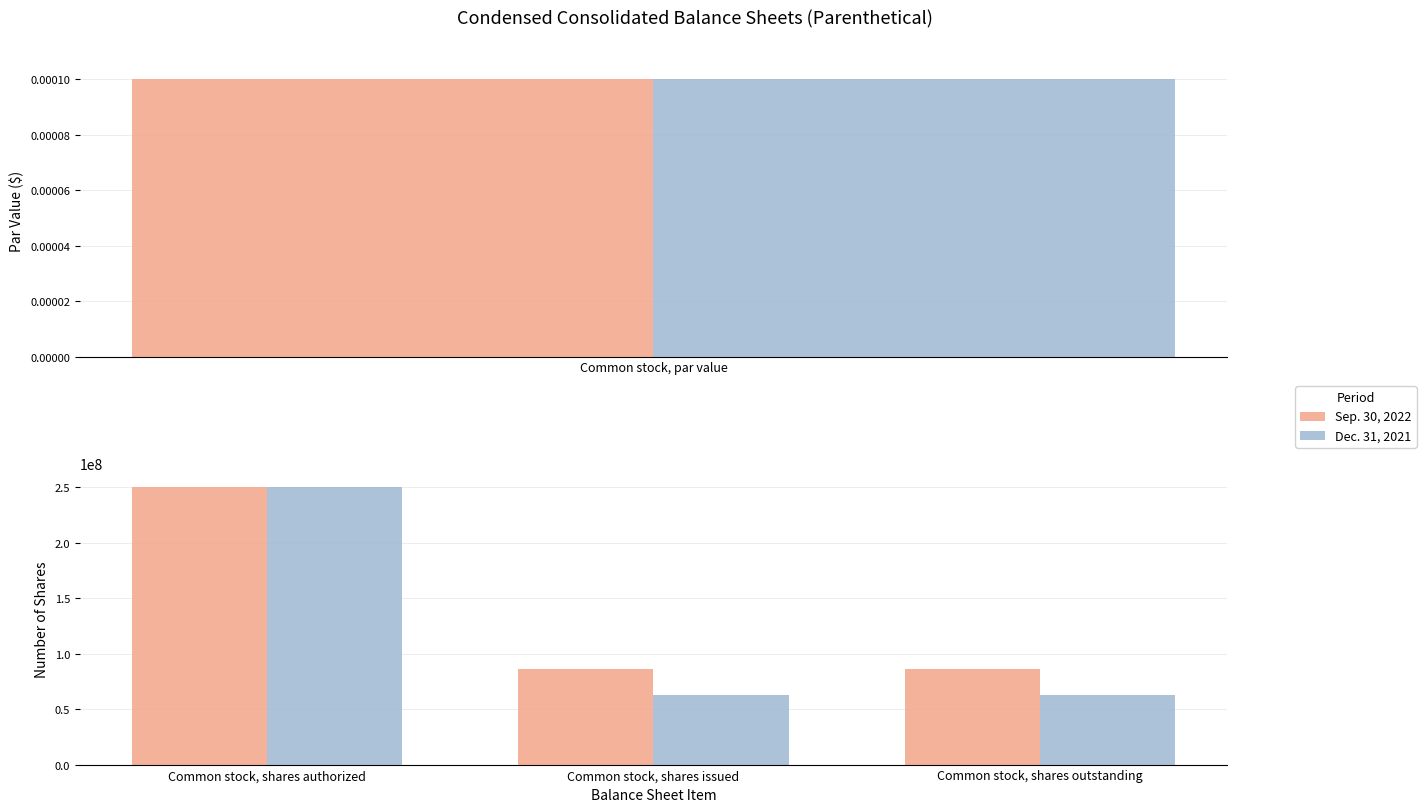

How many Sep. 30, 2022 values are between 85946414 and 250000000?

3